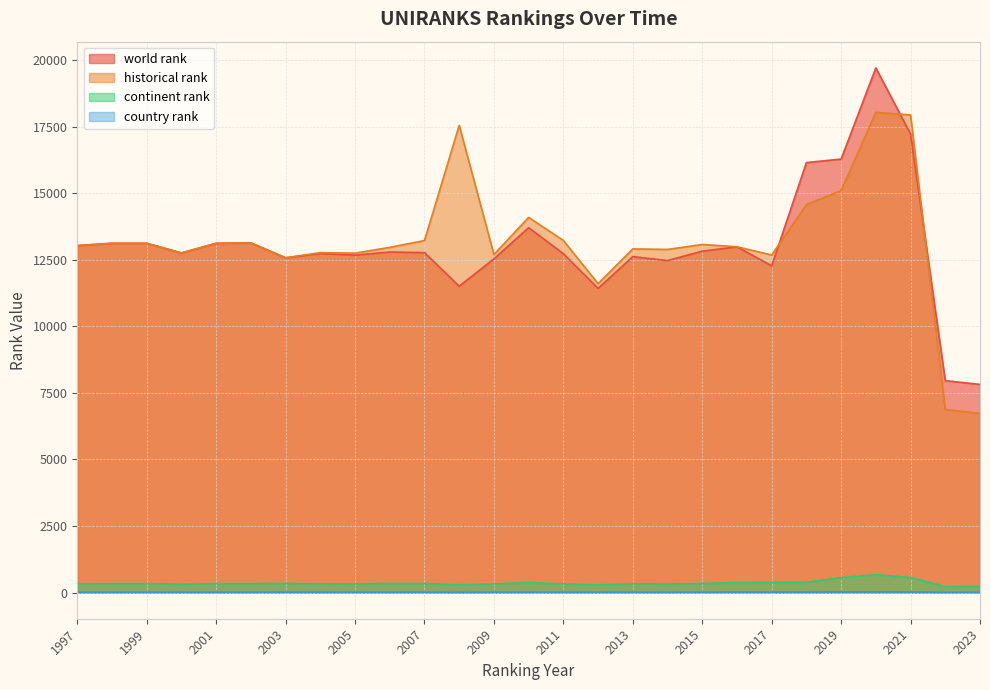

True or false: continent rank and country rank cross at least once.

False